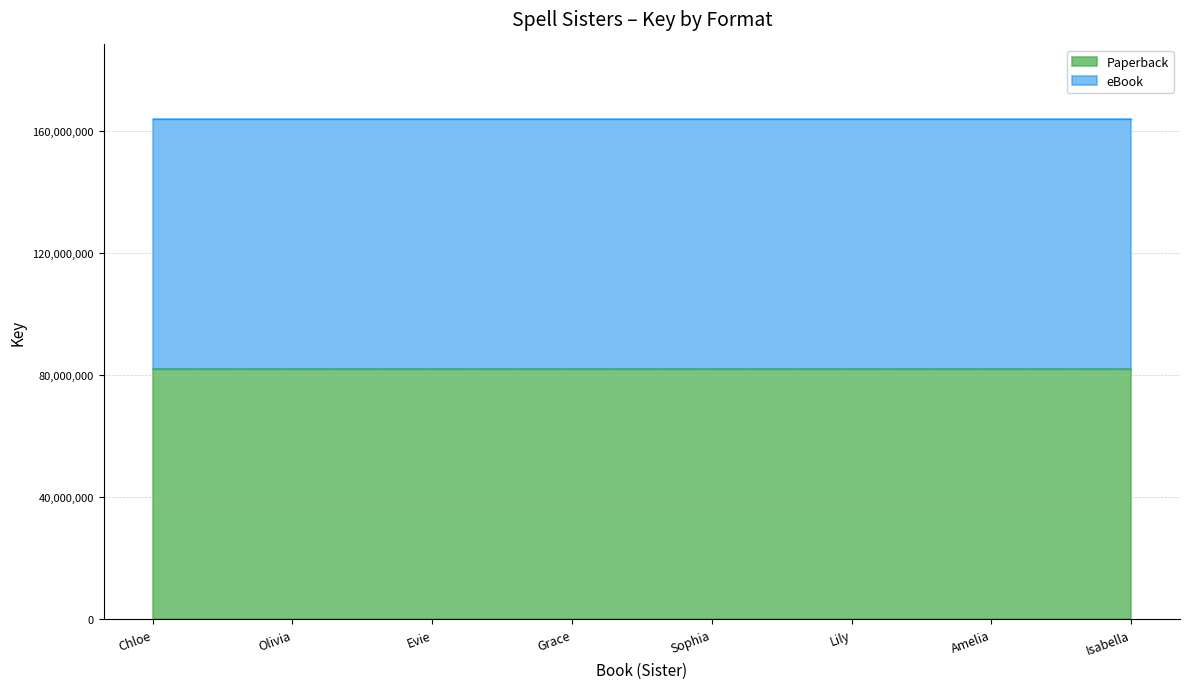

List the labels in order of eBook value, largest first.

Chloe, Olivia, Evie, Grace, Amelia, Isabella, Lily, Sophia